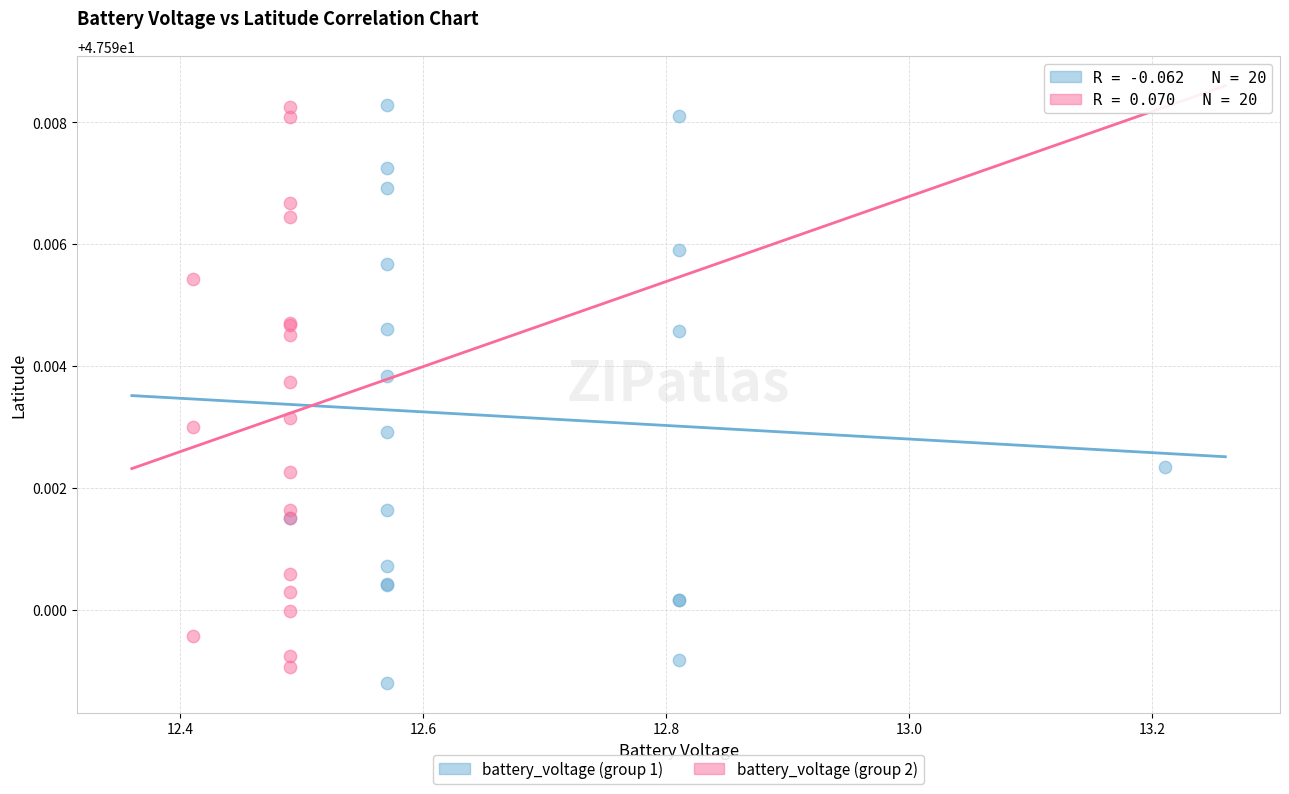

What are all the series names shown in the legend?

battery_voltage (group 1), battery_voltage (group 2)